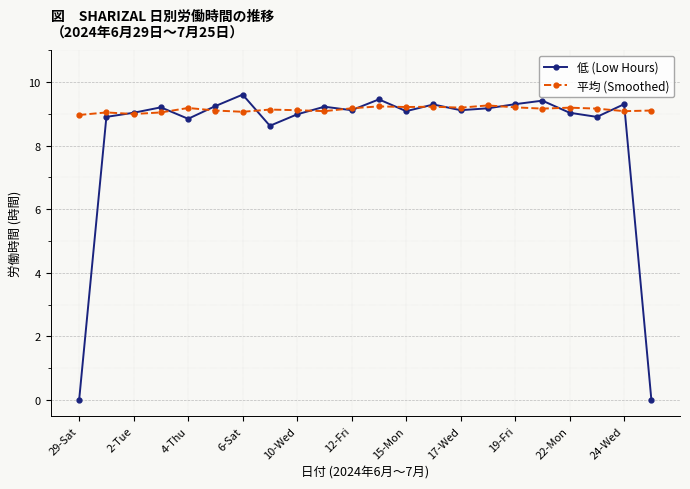

Which series has the largest total across all categories?

平均 (Smoothed)